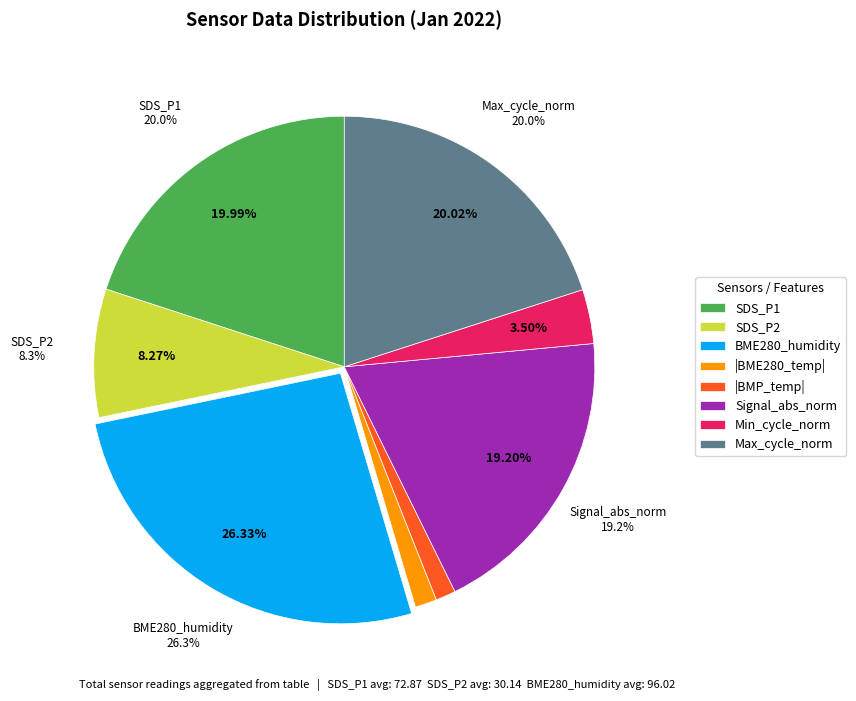

The BME280_humidity slice represents 11% of the pie. True or false?

False